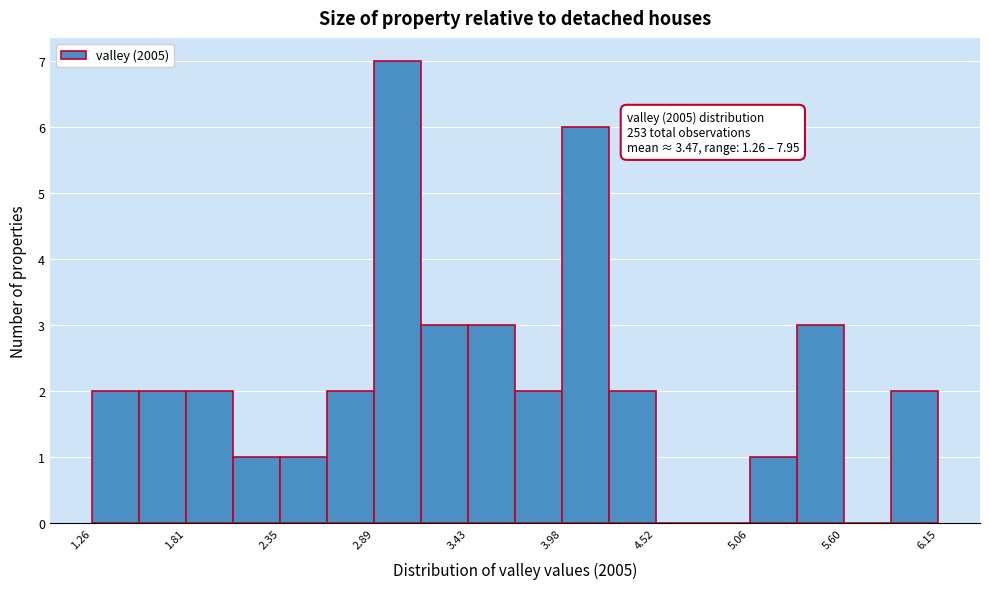

Read against the x-axis, roughly where is the centre of the tallest bar?

3.0